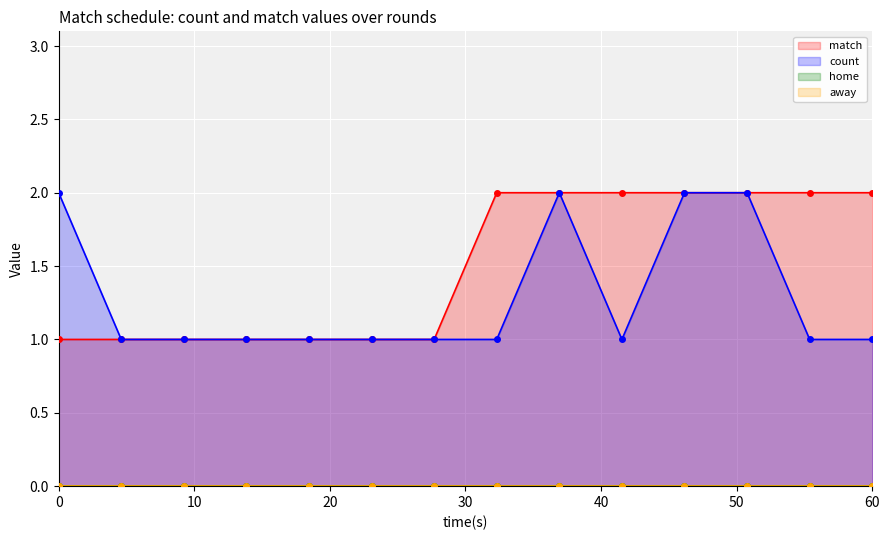

Is the value of count at 1 greater than the value of match at 11?

No